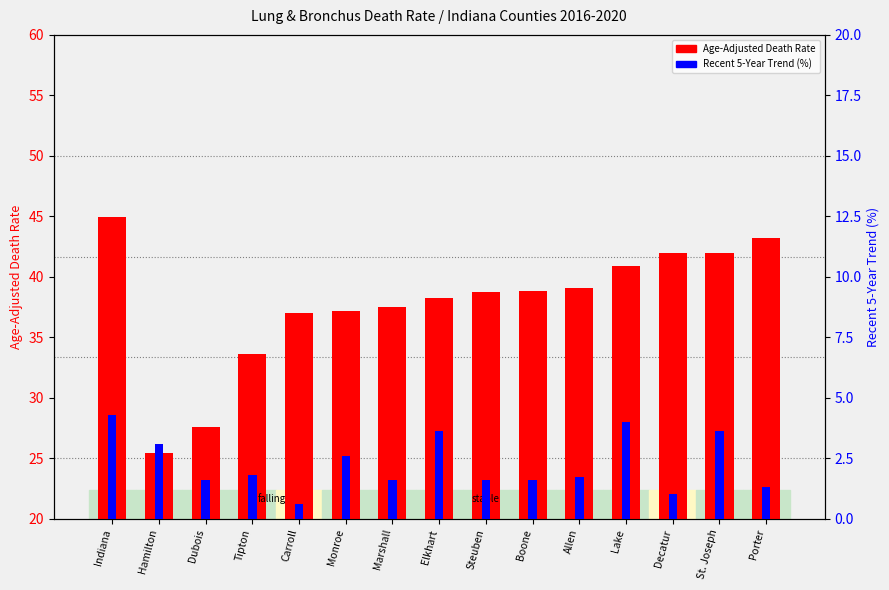

Rank the series at Lake from lowest to highest value.

Recent 5-Year Trend (%), Age-Adjusted Death Rate